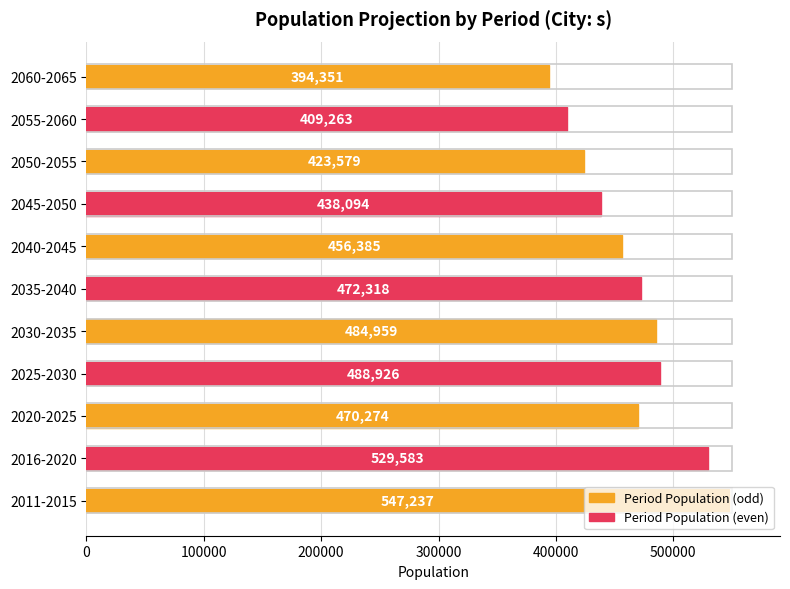

Count the number of data series in this chart.

1